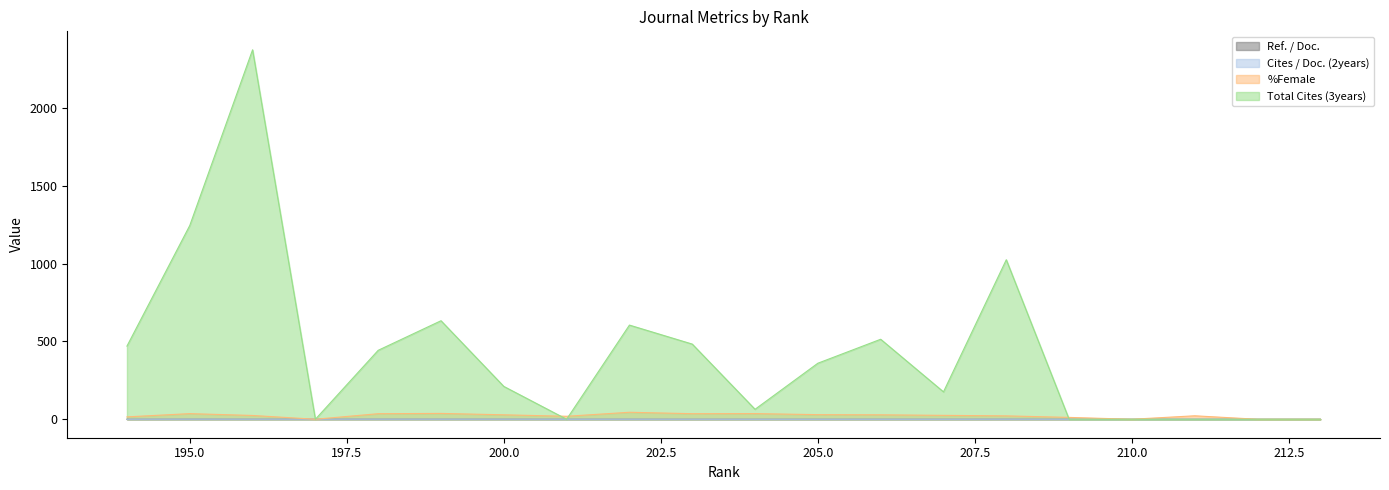

At which label does %Female reach its minimum?

213